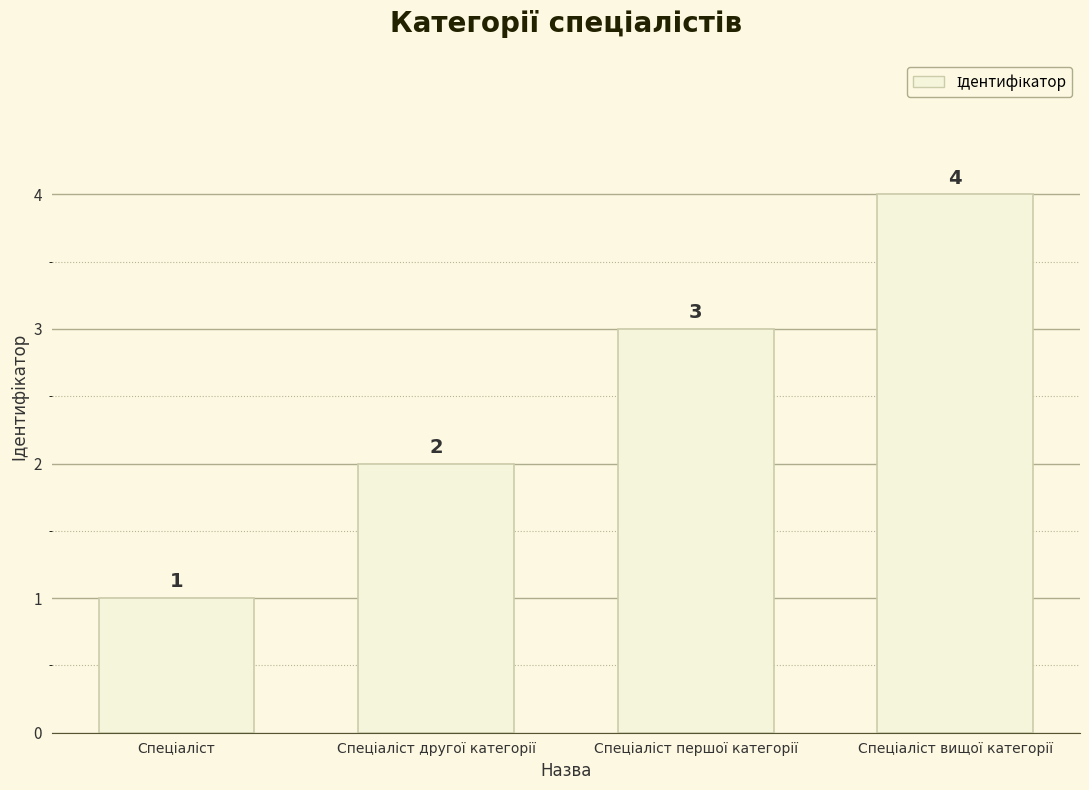

What is the sum of all values?

10